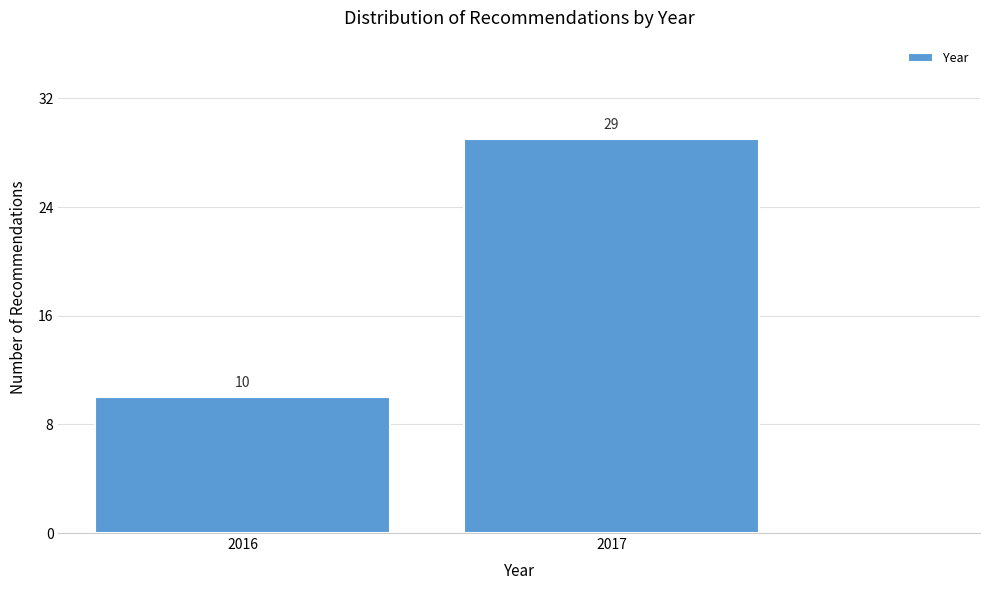

Reading left to right, list all the values displayed in this chart.

2016=10	2017=29